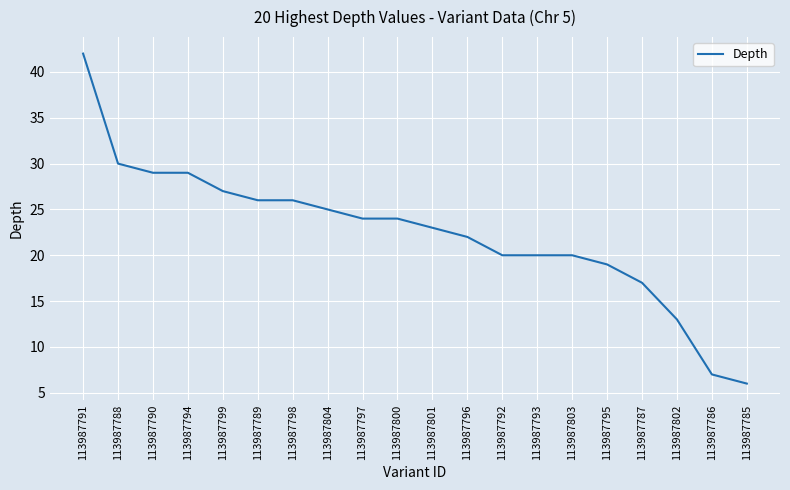

The chart shows a value of 27 at 113987799. True or false?

True